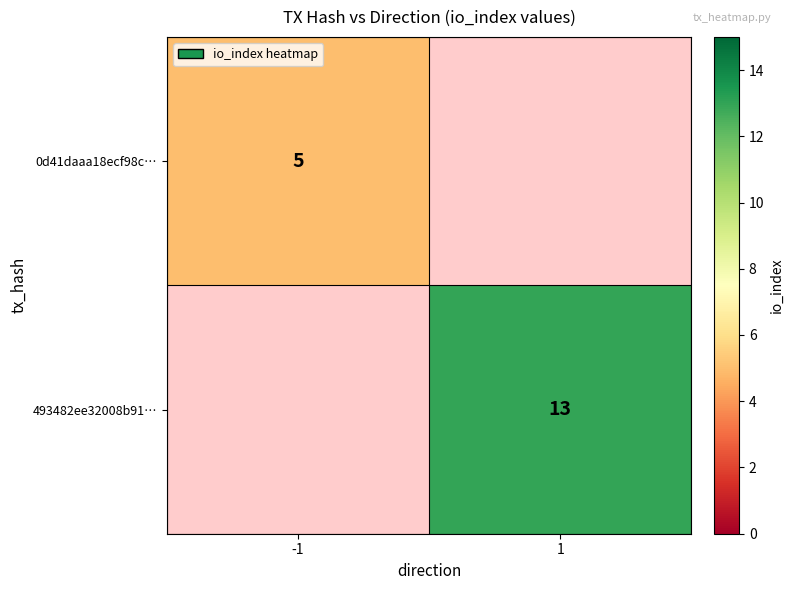

The value of 493482ee32008b91… at 1 is 23. True or false?

False